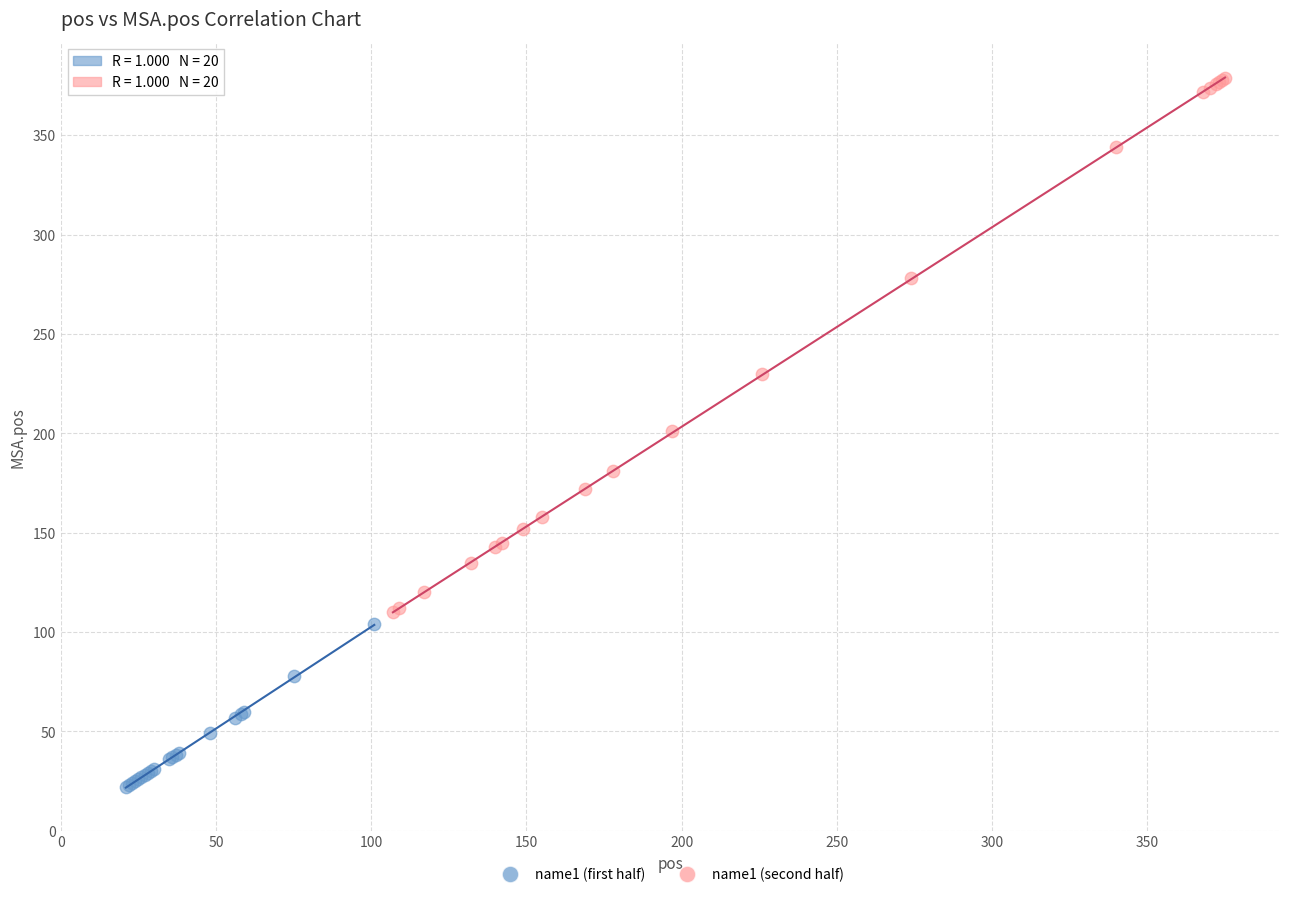

Which series has the widest spread of Y values?

name1 (second half)